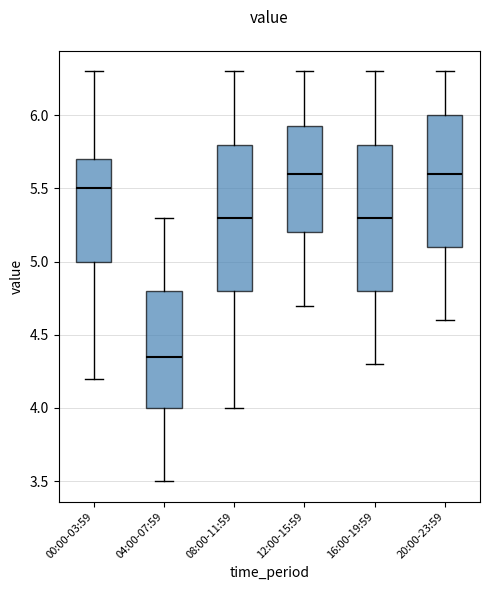

Where does the lower whisker of the box for 20:00-23:59 end on the y-axis? The values are not printed on the chart, so give them approximately, as read against the axis.

4.60